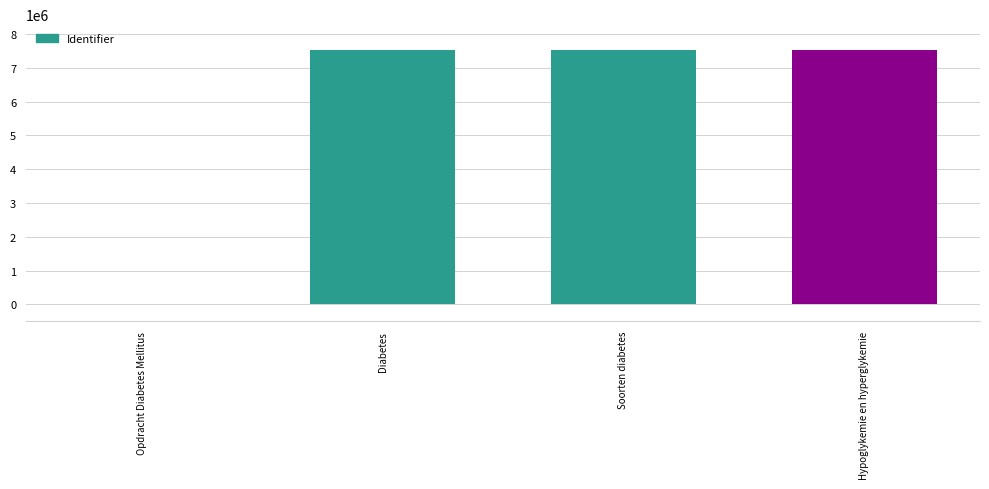

Are the bars horizontal?

No